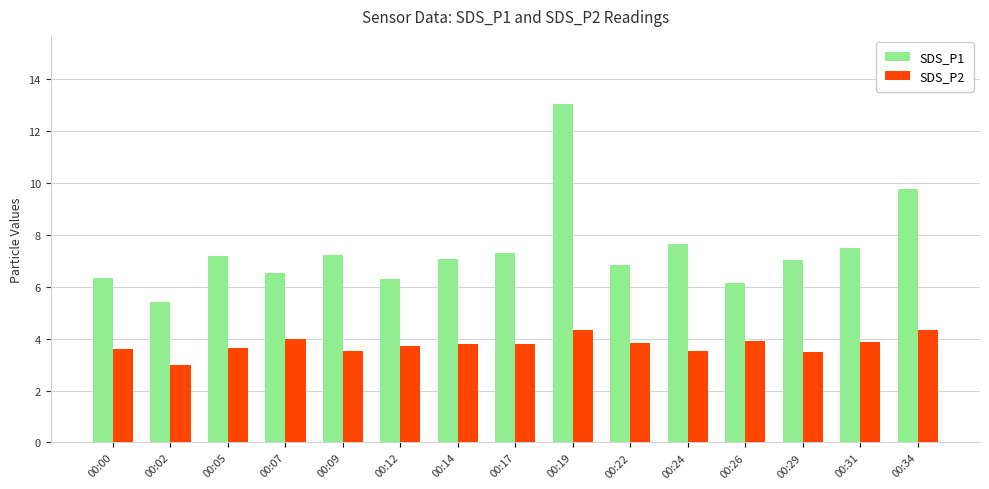

Which series has the widest spread of values?

SDS_P1